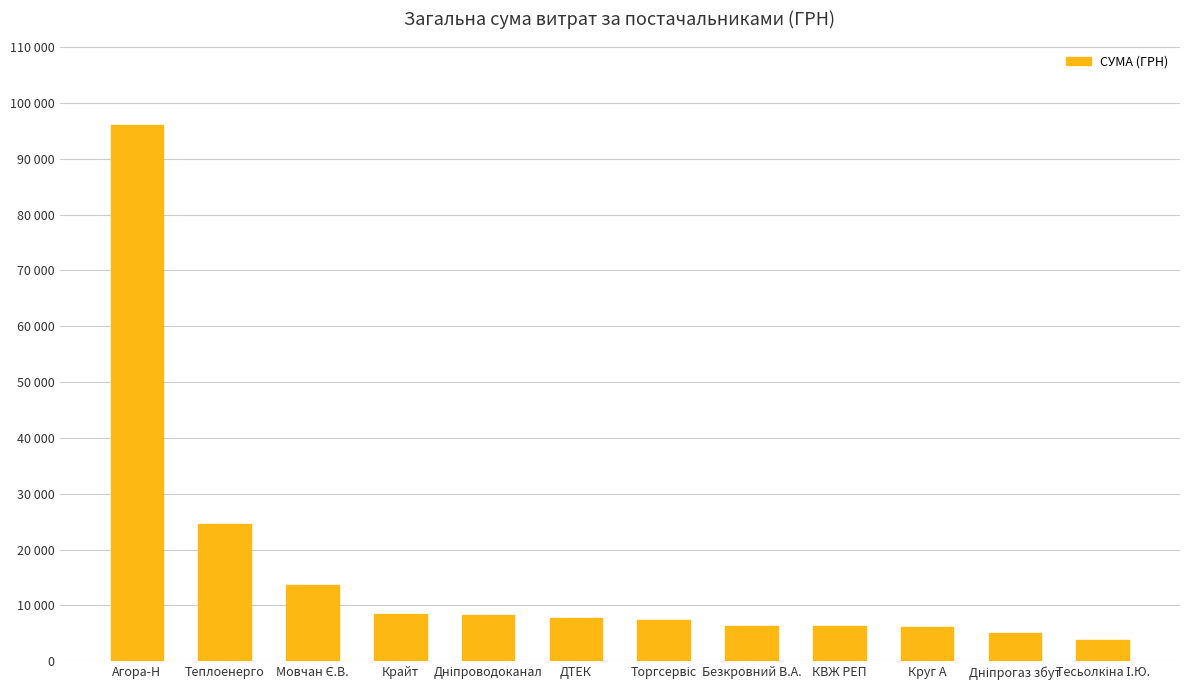

What is the maximum value shown in the chart?

96136.6